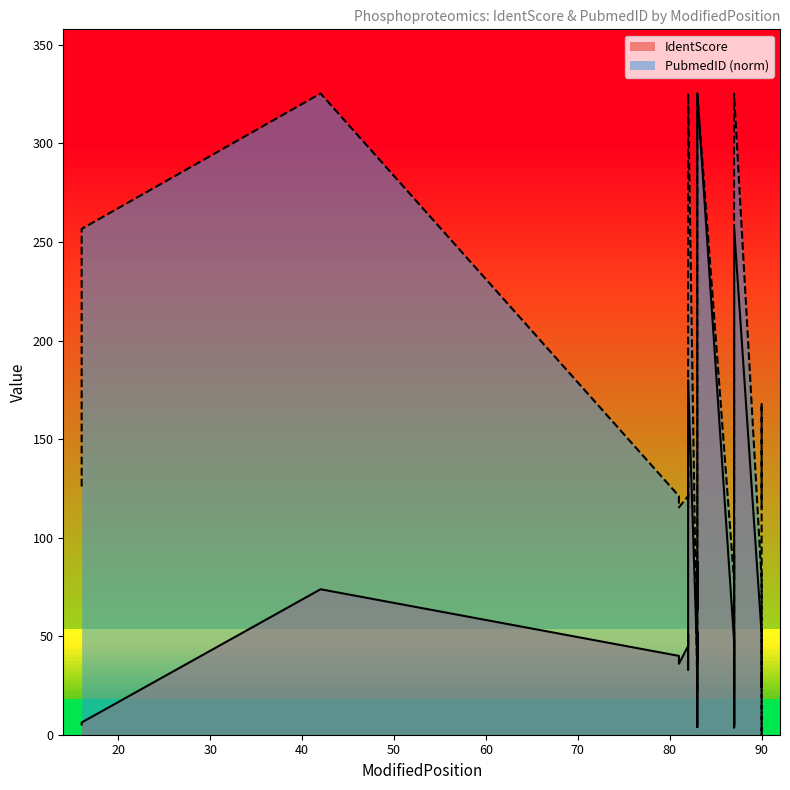

What are all the series names shown in the legend?

IdentScore, PubmedID